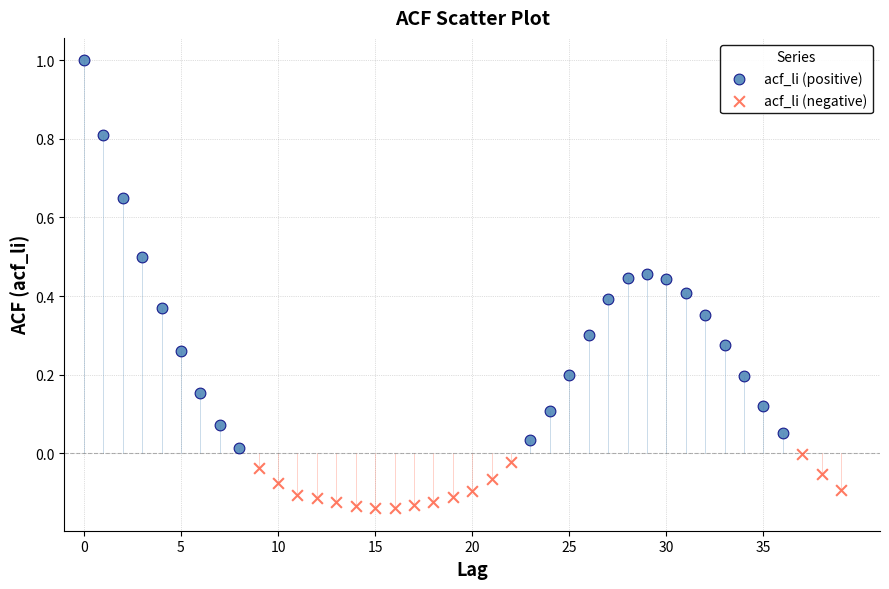

Which series contains the highest Y value?

acf_li (positive)